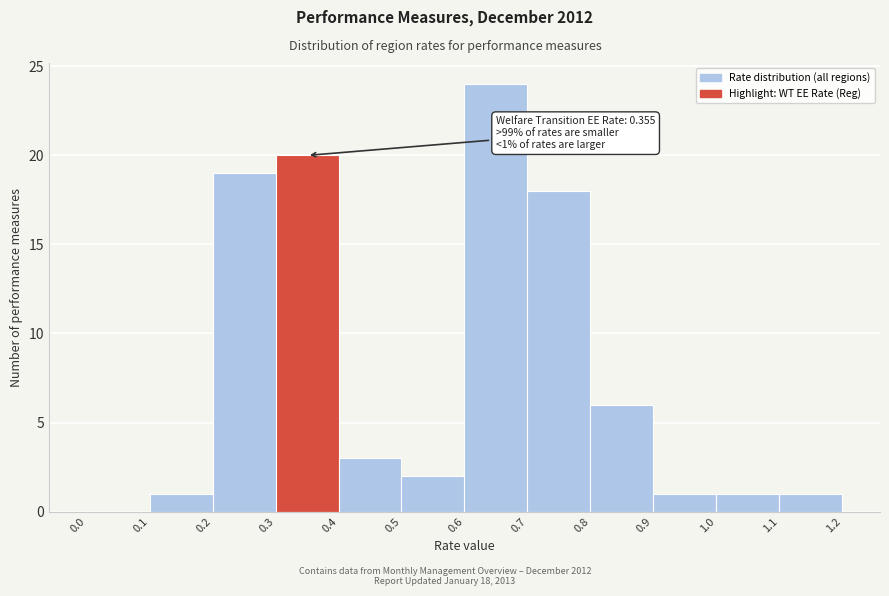

Which range on the x-axis has the tallest bar?

0.6 to 0.7